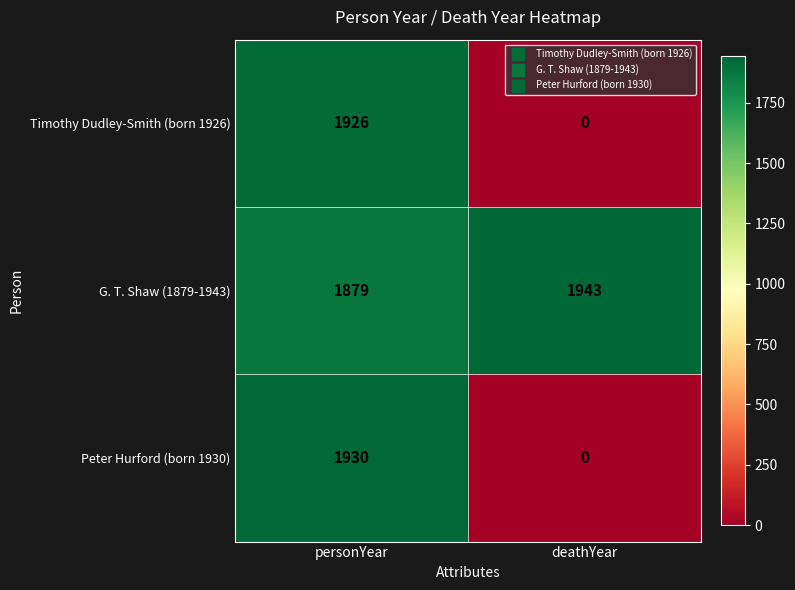

At which category is the sum across all series the highest?

personYear